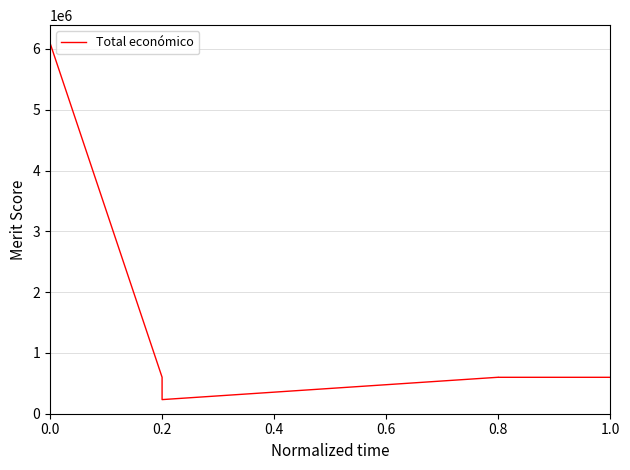

Approximately how many times larger is the value at 0.0 compared to 0.8?

10.2